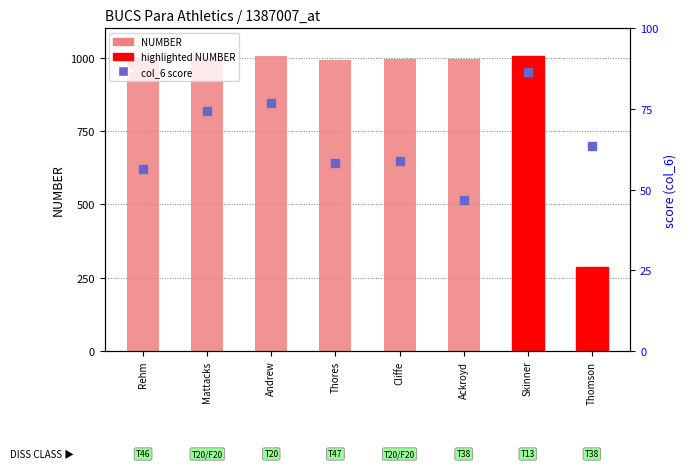

What are all the series names shown in the legend?

NUMBER, col_6 (score)